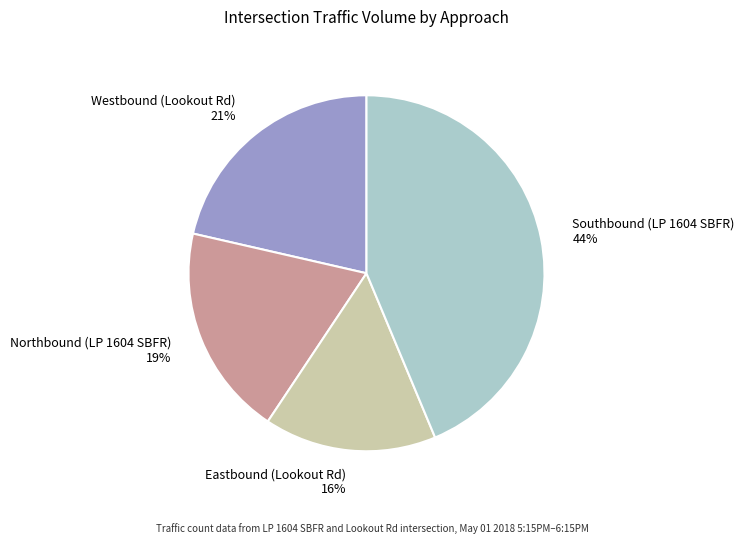

Is Eastbound (Lookout Rd) the majority of the pie?

No